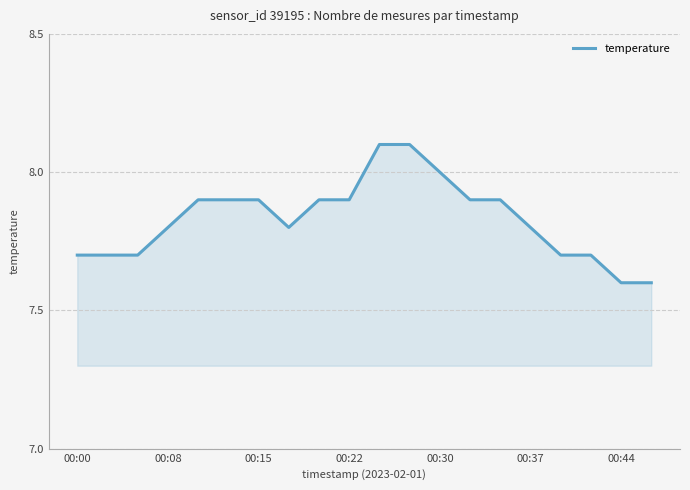

What is the smallest value displayed?

7.6